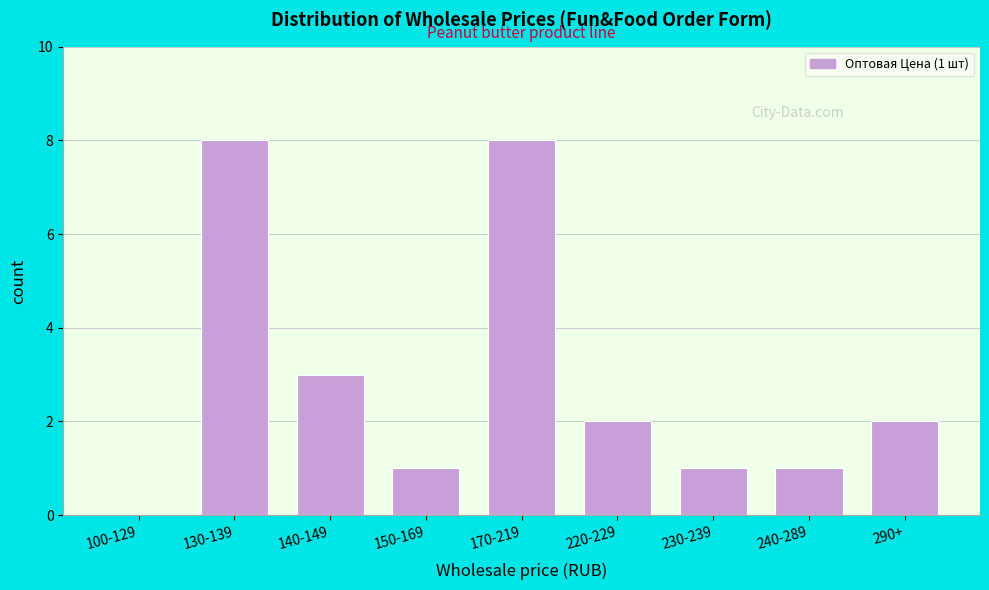

Reading left to right, transcribe all the data shown in this chart.

100-129=0	130-139=8	140-149=3	150-169=1	170-219=8	220-229=2	230-239=1	240-289=1	290+=2